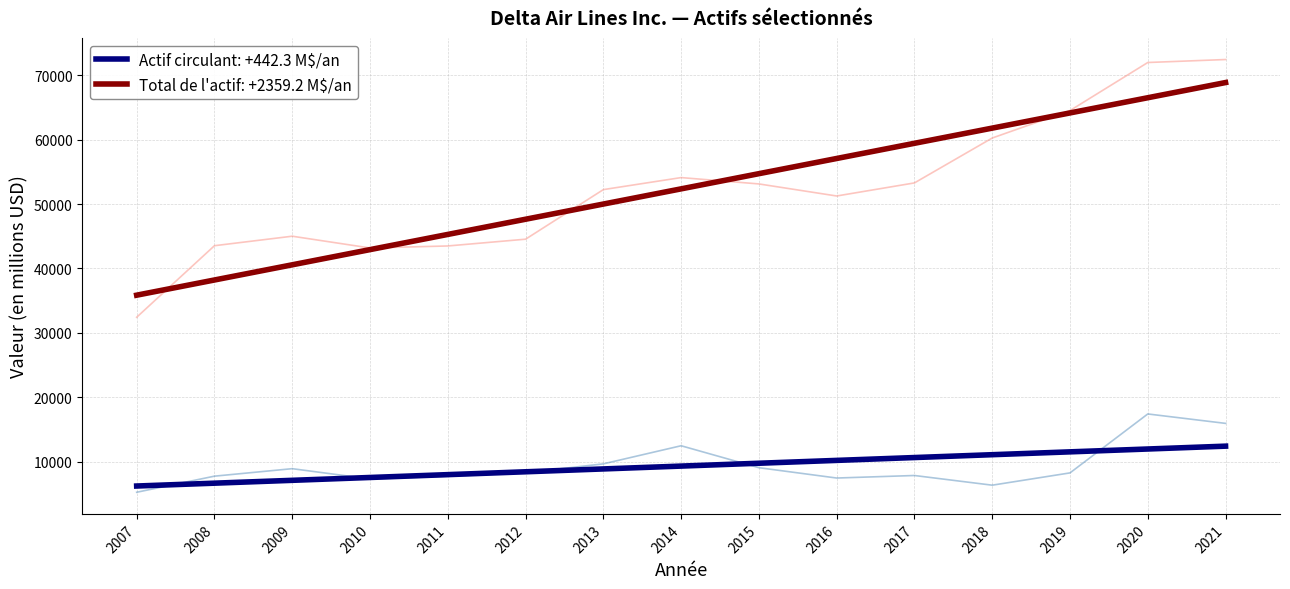

Between 2011 and 2012, which series saw the biggest shift?

Total de l actif